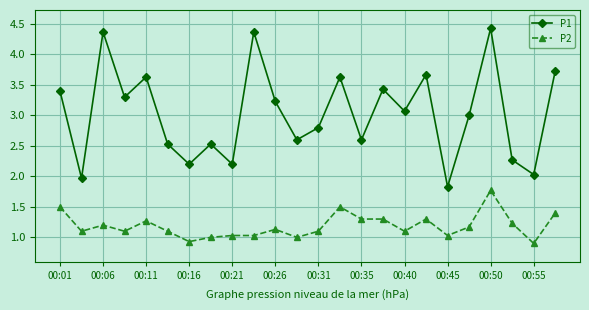

What is the greatest value displayed?

4.4